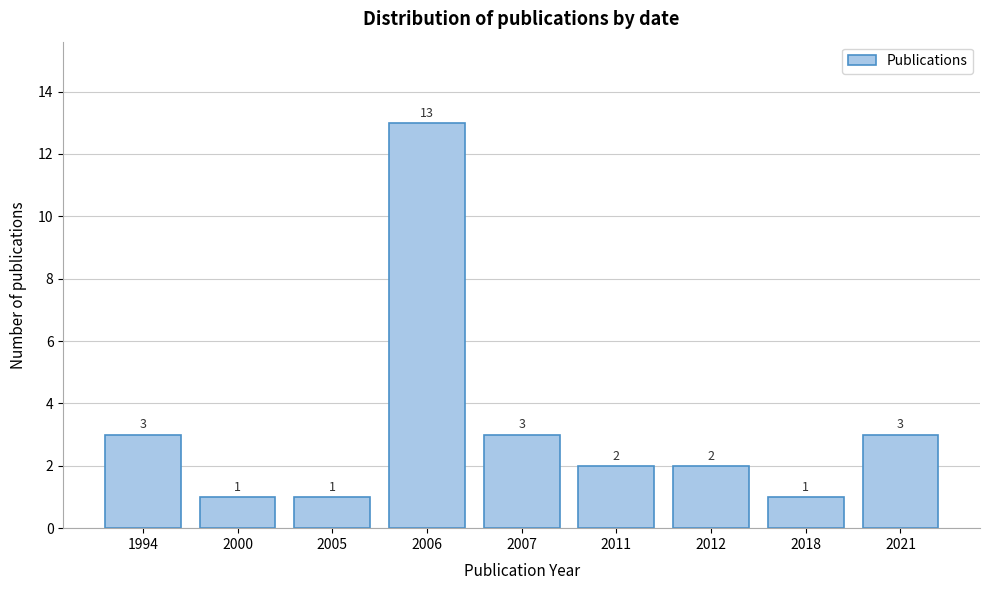

Reading left to right, what are all the values shown in this chart?

1994=3	2000=1	2005=1	2006=13	2007=3	2011=2	2012=2	2018=1	2021=3